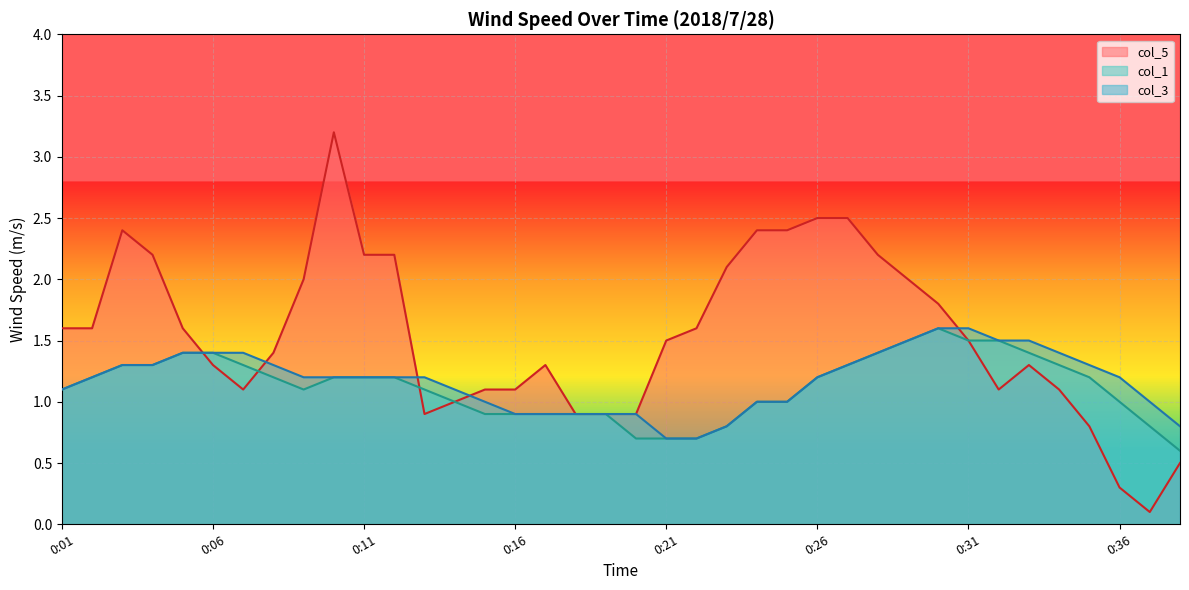

What is the total value across all series at 0:28?

5.0